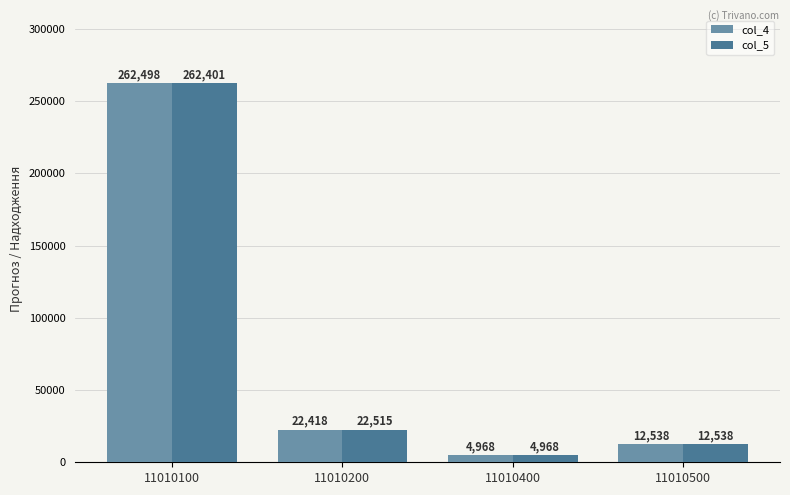

List the labels in order of col_4 value, smallest first.

11010400, 11010500, 11010200, 11010100